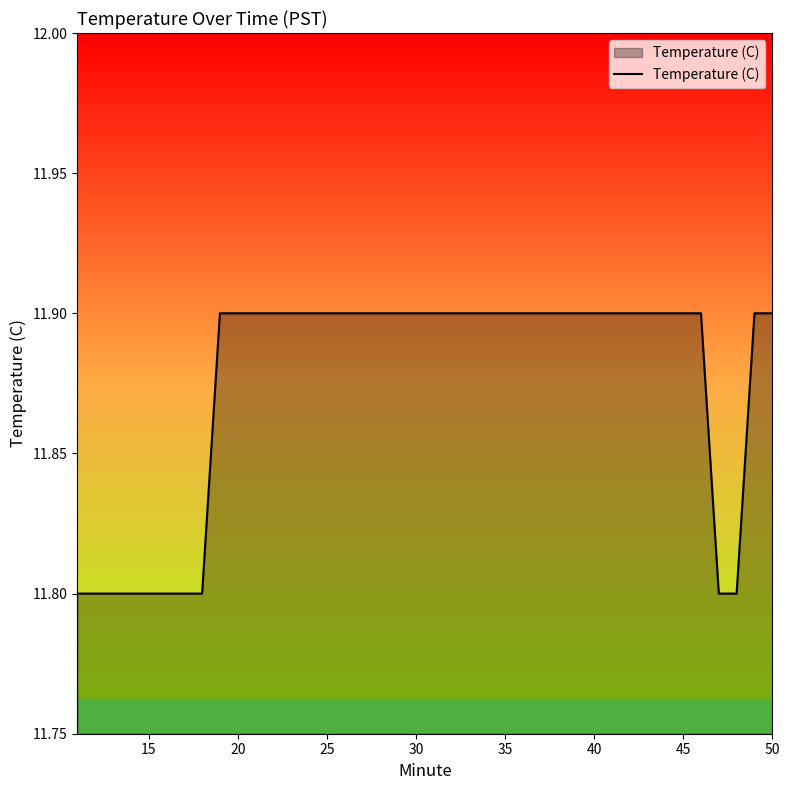

What is the greatest value displayed?

11.9